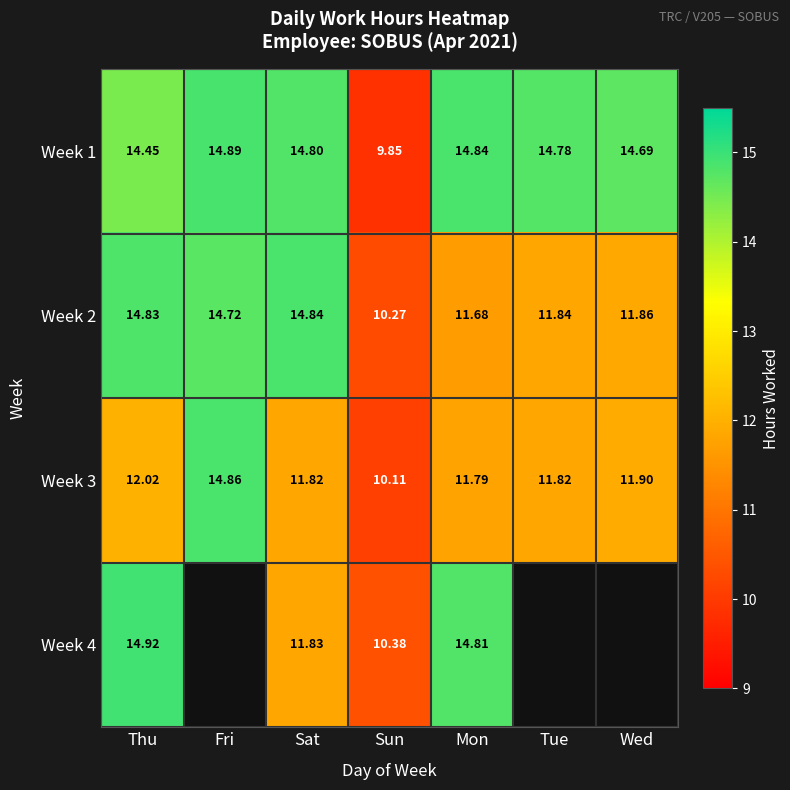

What is the difference between the highest and lowest values at Sun?

0.5